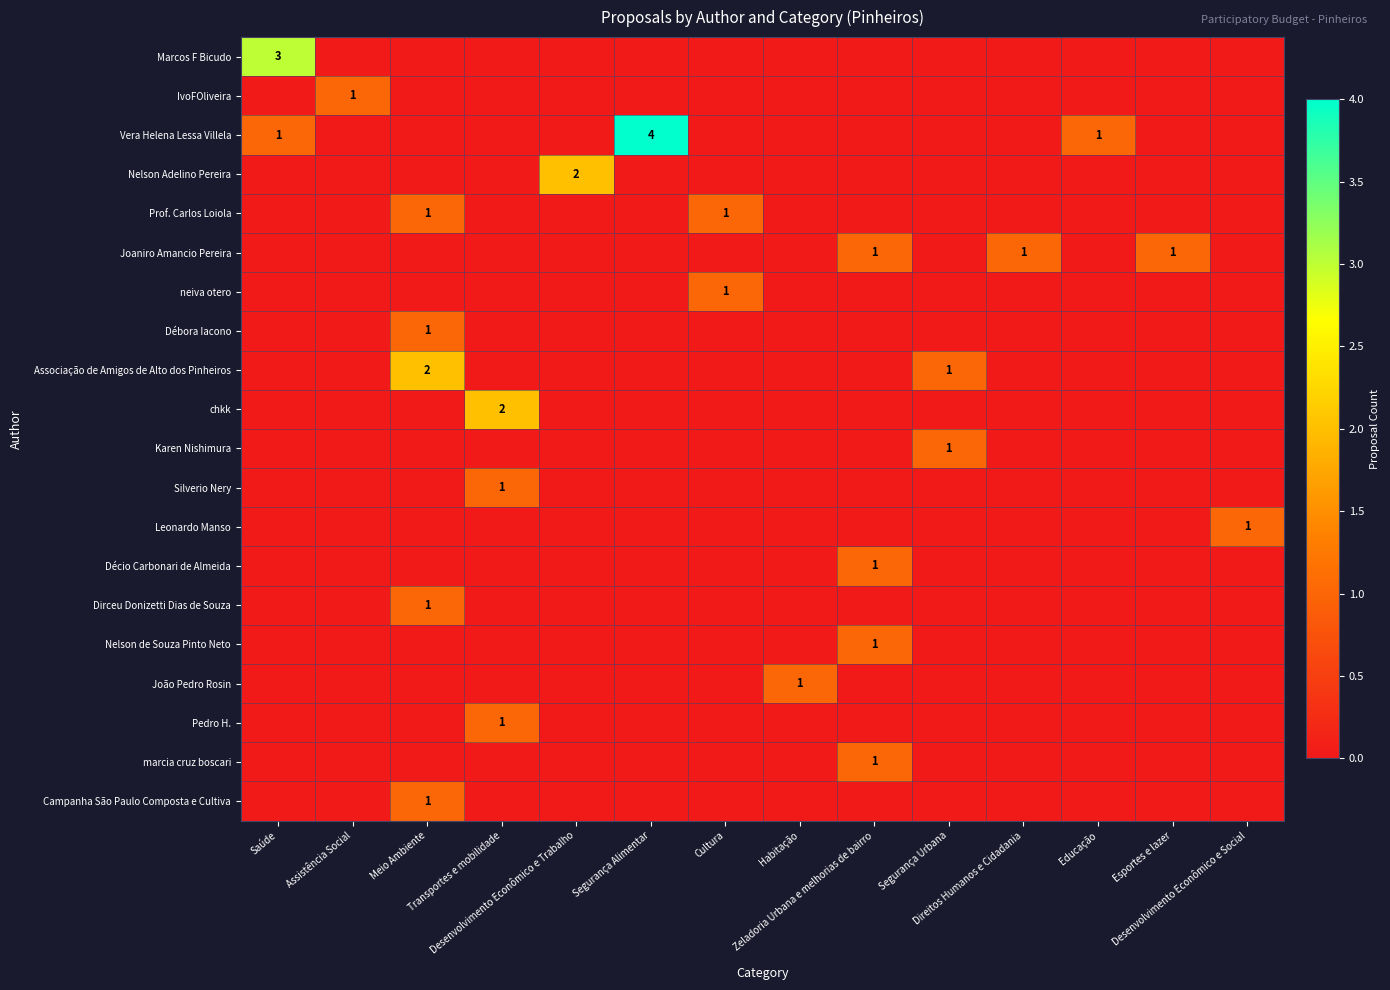

What is the total value across all series at Meio Ambiente?

6